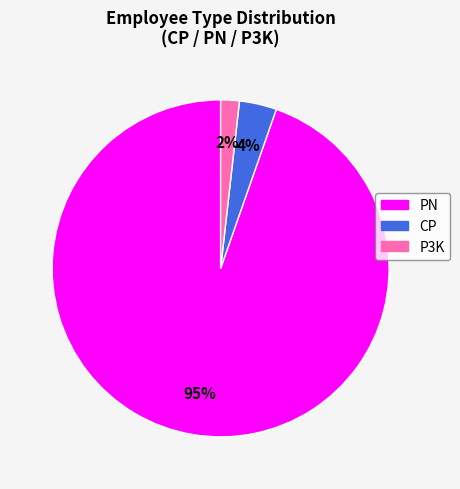

To the nearest percent, what percentage of the pie is P3K?

2%